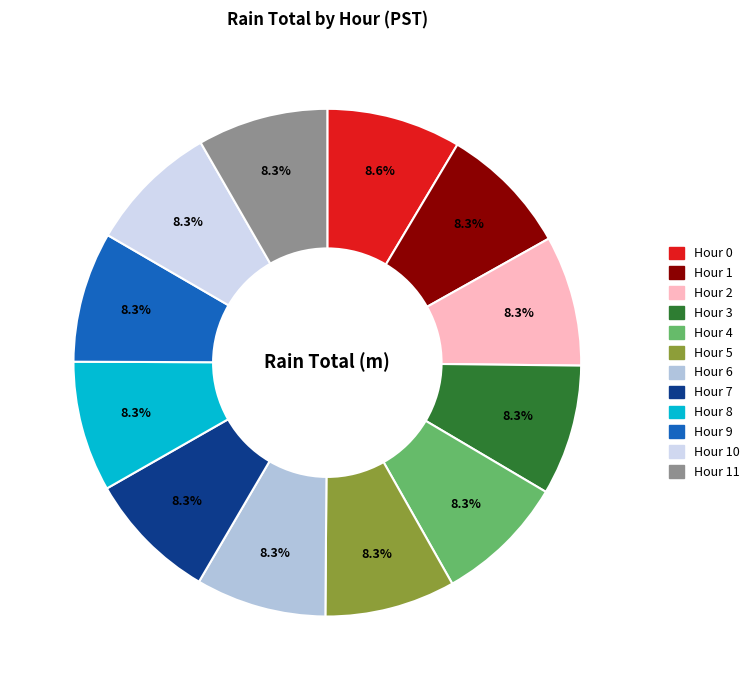

How many segments does this pie chart have?

12